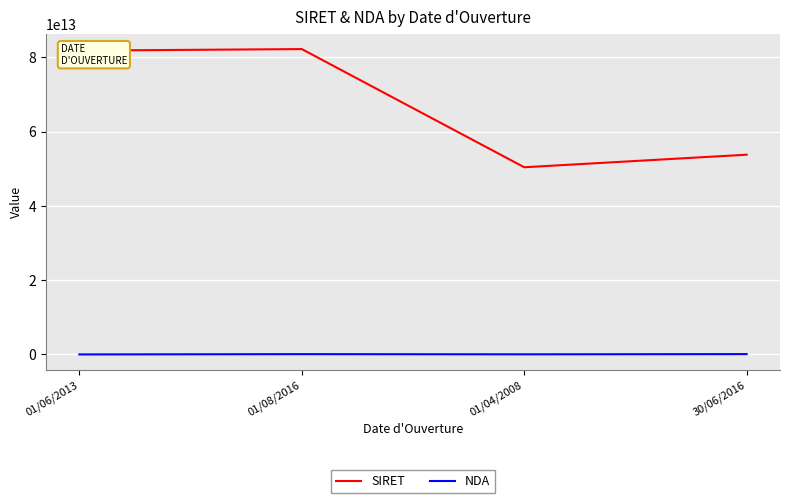

Is the value of NDA at 30/06/2016 greater than the value of SIRET at 01/04/2008?

No